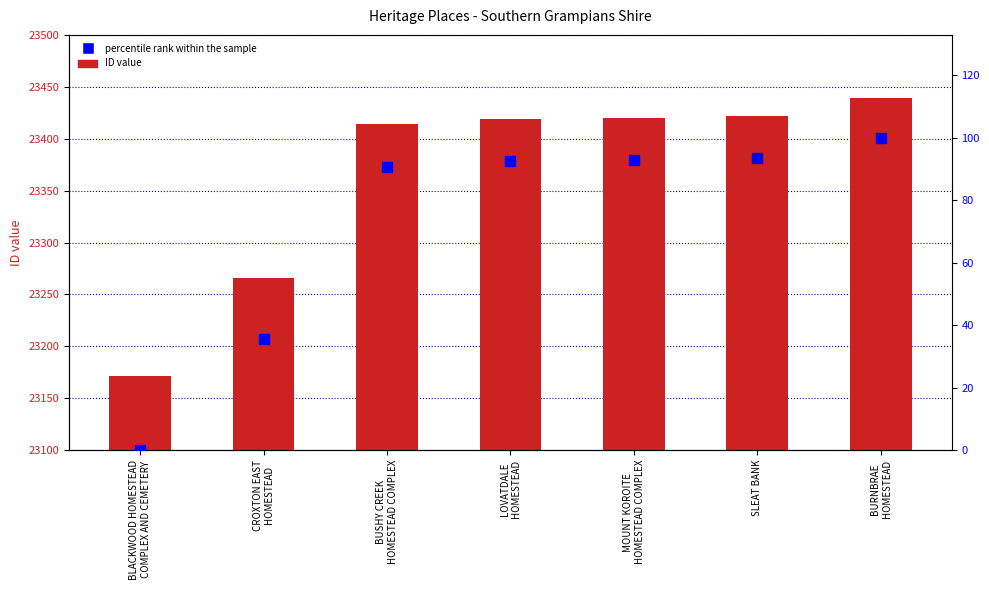

What position from the right is MOUNT KOROITE
HOMESTEAD COMPLEX?

3